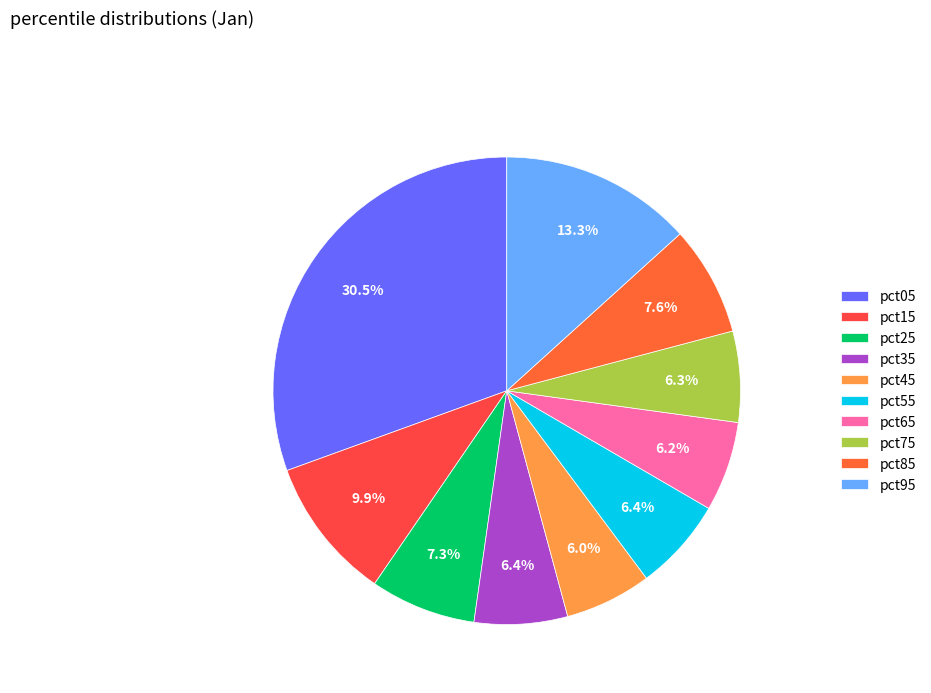

Is there any slice that represents more than half of the pie?

No